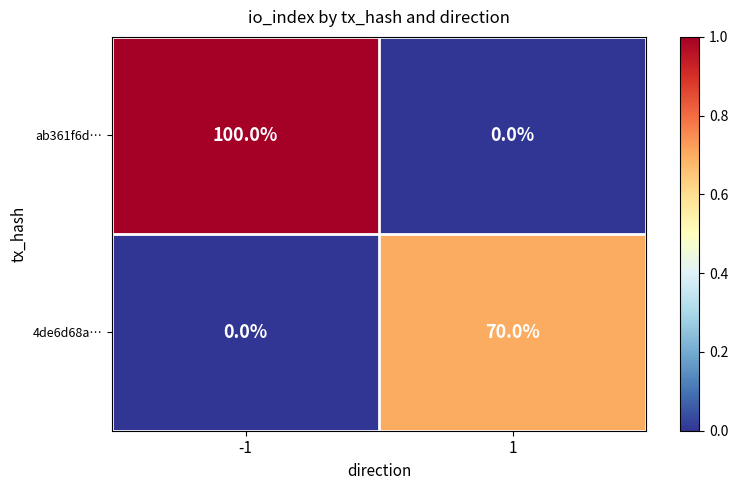

What is the maximum value for 4de6d68a…?

70